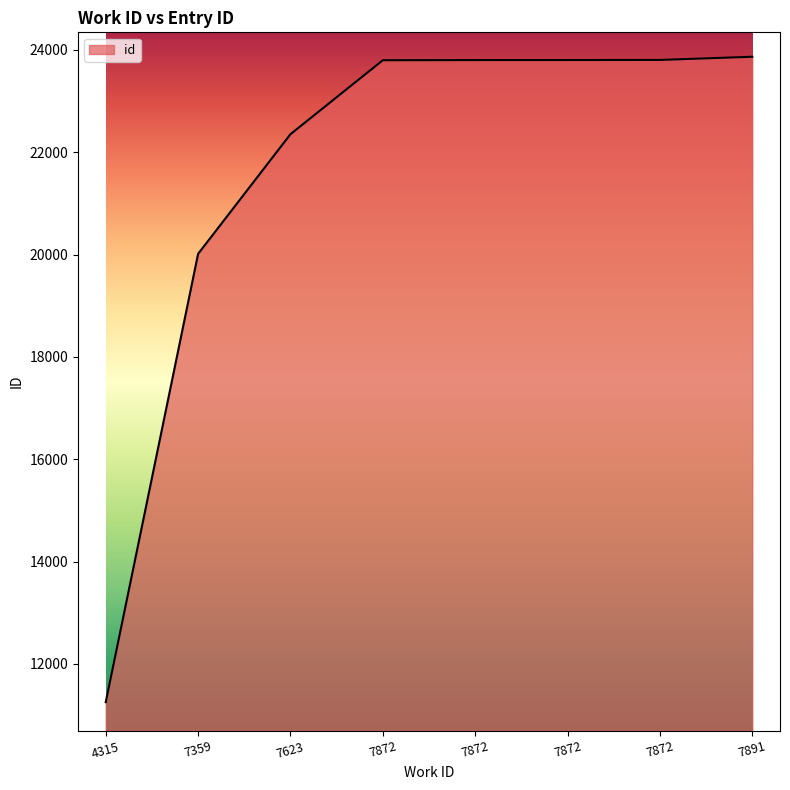

Is this an area chart (filled region under the line)?

Yes